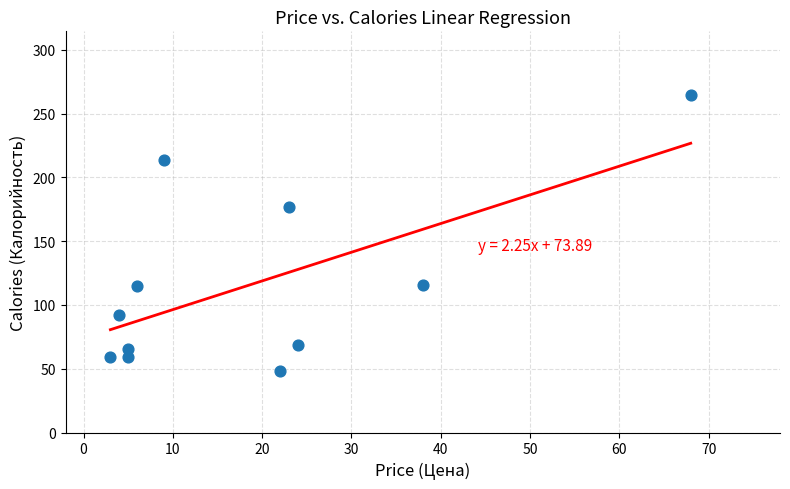

What Y value in the scatter plot is closest to 156?

176.7